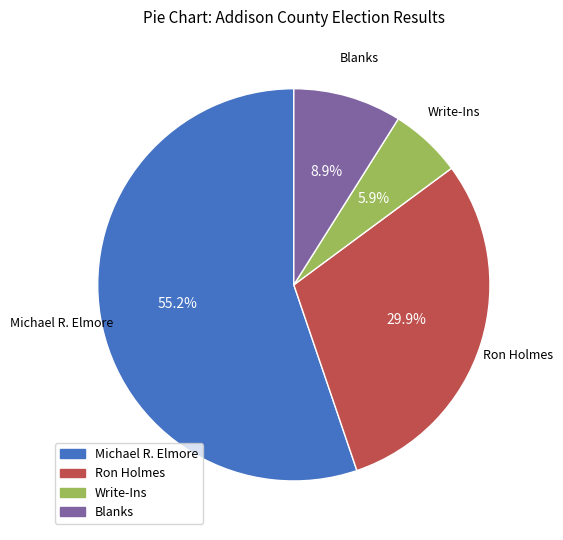

To the nearest percent, what percentage of the pie is Michael R. Elmore?

55%